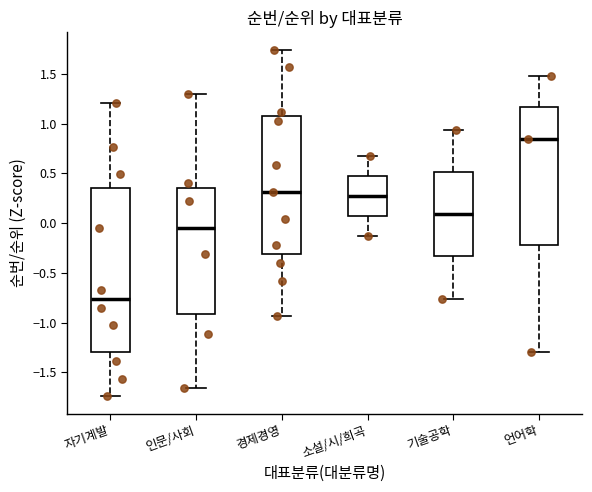

Which box's median line is the highest?

언어학